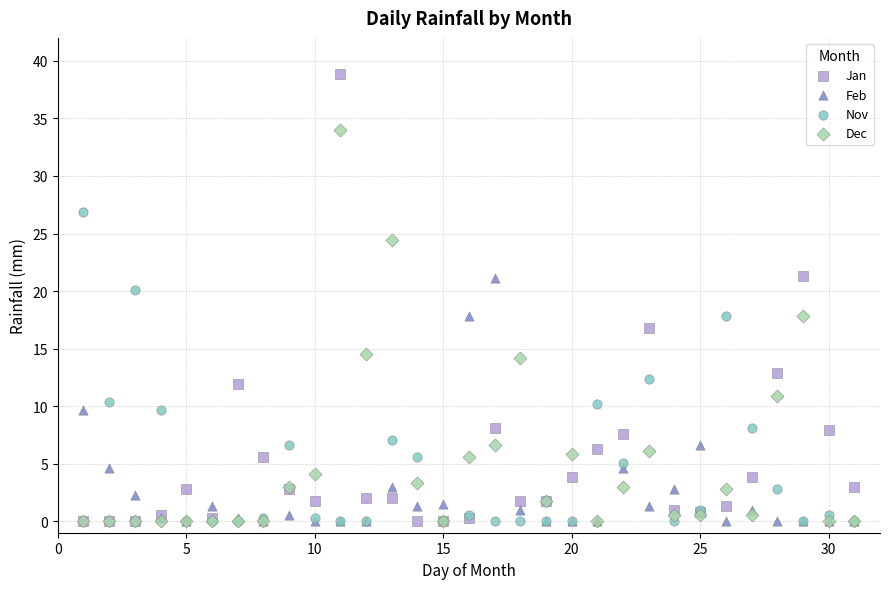

Which series has the widest spread of Y values?

Jan